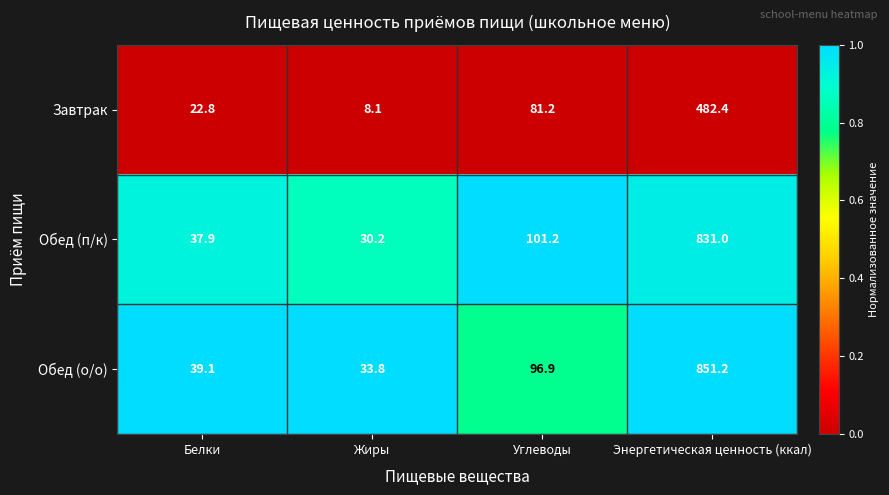

What is the difference between the Завтрак values at Энергетическая ценность (ккал) and Жиры?

474.3